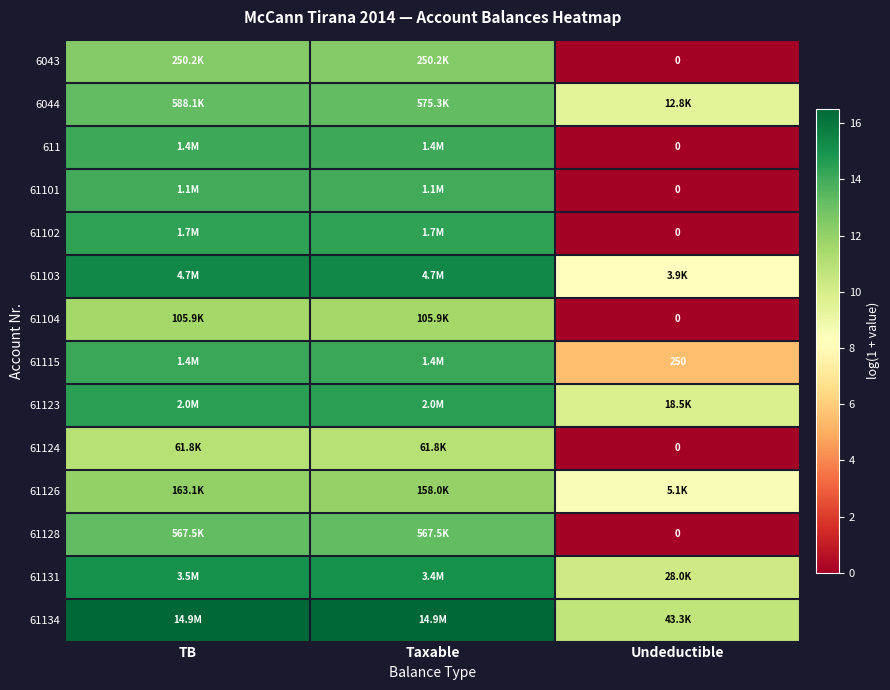

At how many categories does at least one series exceed 7?

3